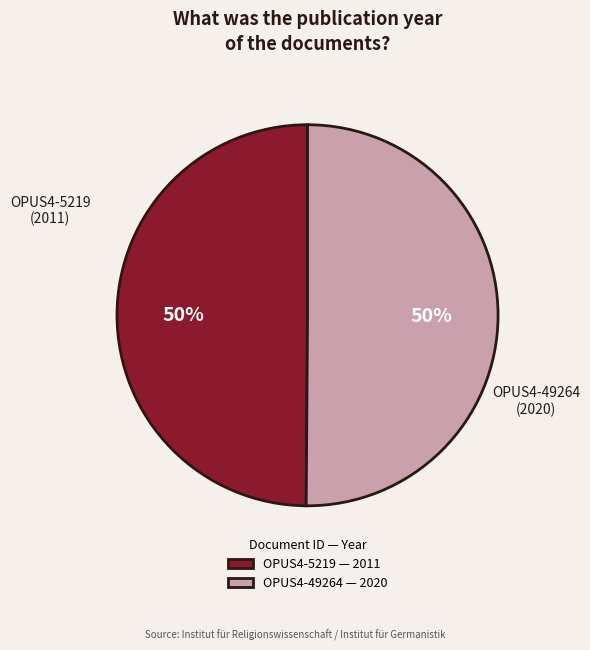

How many segments does this pie chart have?

2